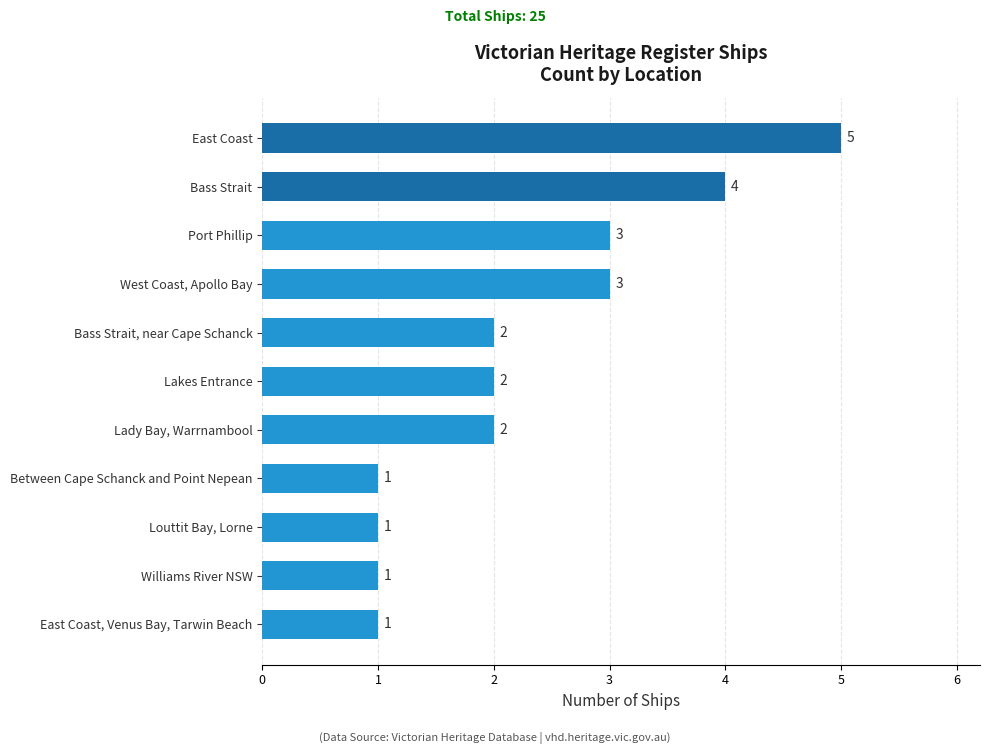

Reading top to bottom, what are all the values shown in this chart?

East Coast=5	Bass Strait=4	Port Phillip=3	West Coast, Apollo Bay=3	Bass Strait, near Cape Schanck=2	Lakes Entrance=2	Lady Bay, Warrnambool=2	Between Cape Schanck and Point Nepean=1	Louttit Bay, Lorne=1	Williams River NSW=1	East Coast, Venus Bay, Tarwin Beach=1